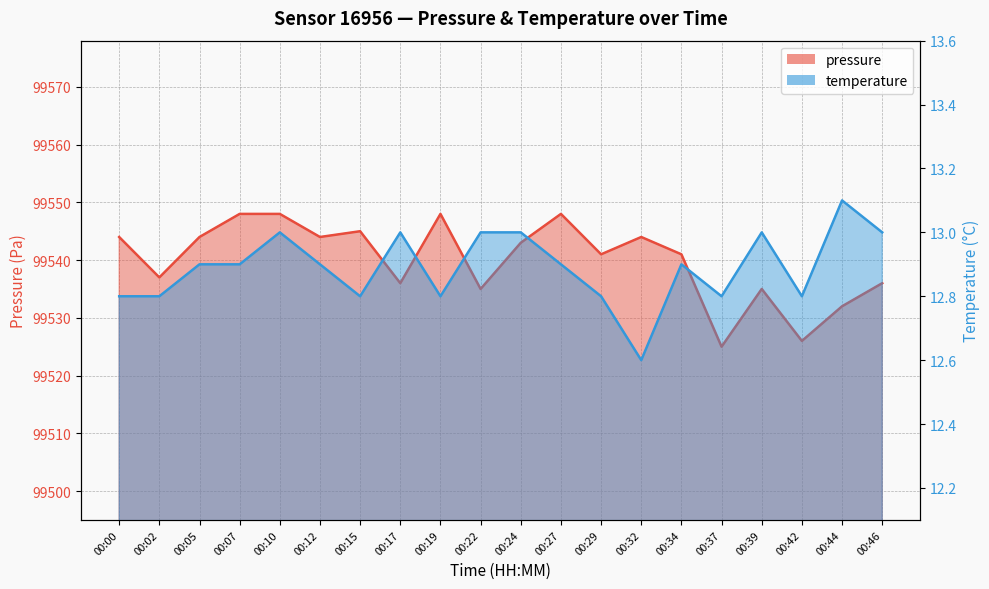

What is the average value of the pressure series?

99540.0